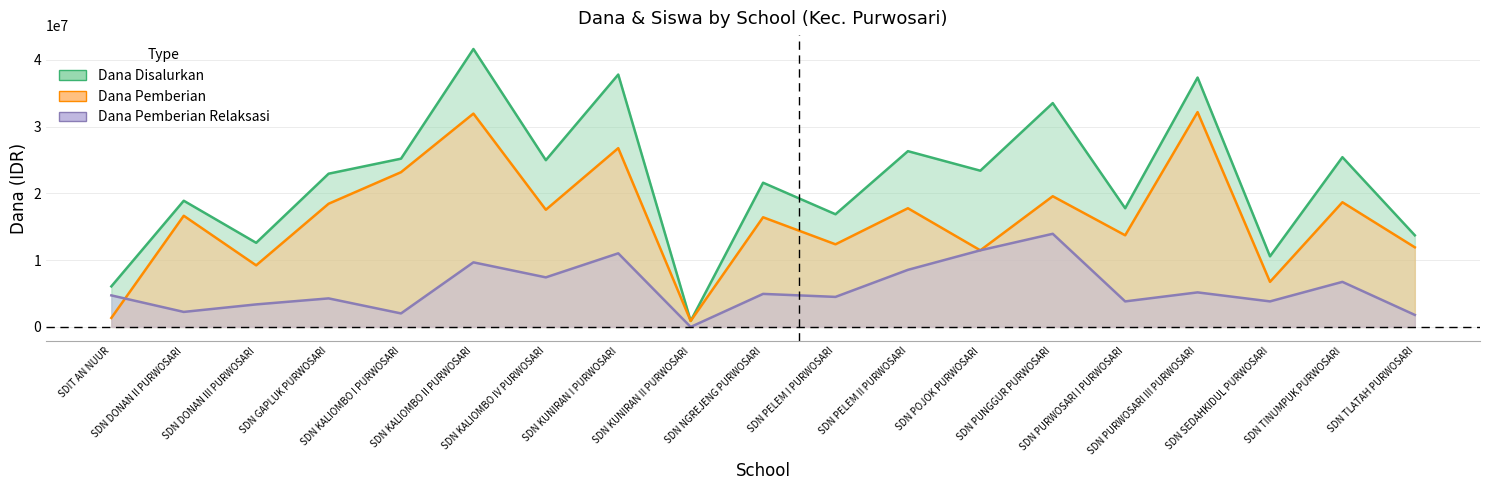

True or false: Dana Pemberian and Dana Pemberian Relaksasi cross at least once.

True